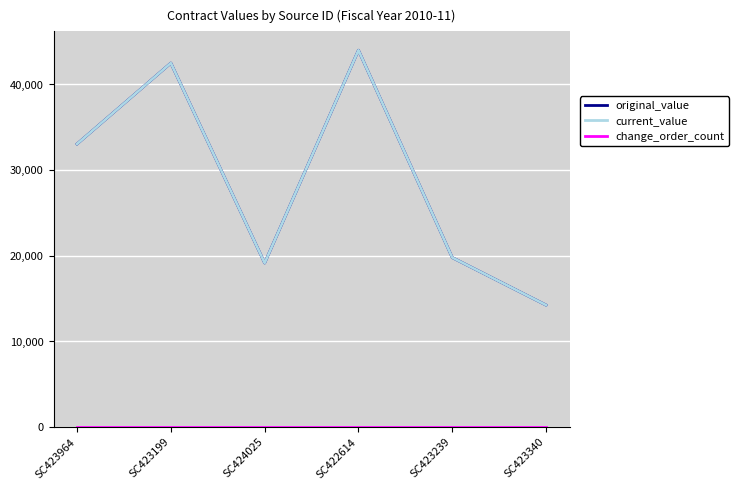

True or false: current_value and original_value intersect in this chart.

False